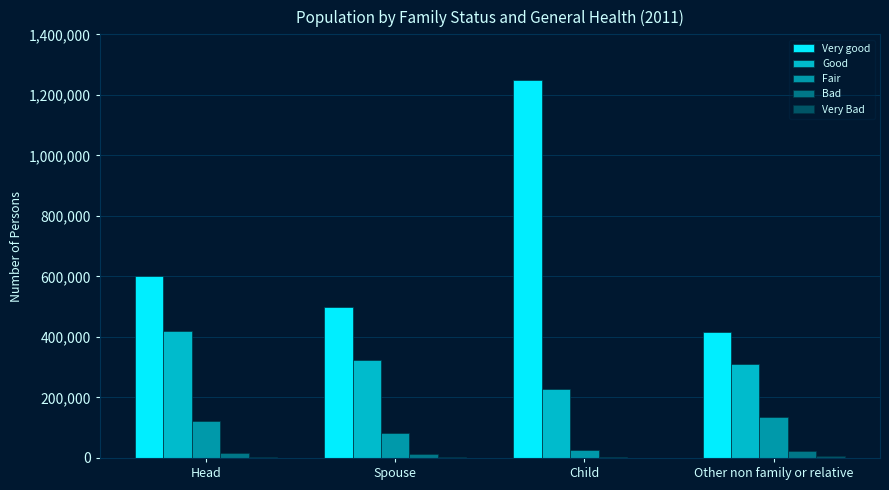

Is the value of Bad at Head greater than the value of Fair at Spouse?

No